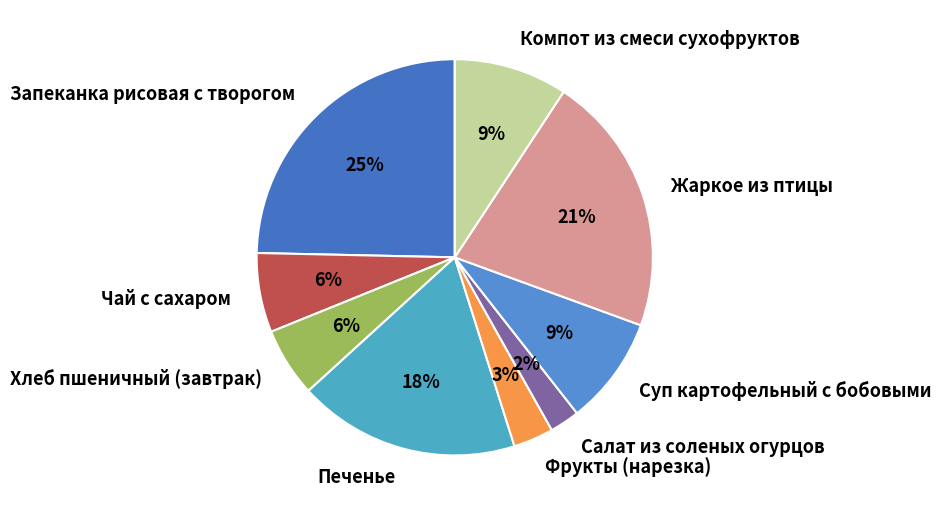

Is it true that Хлеб пшеничный (завтрак) is 6% of the pie?

True